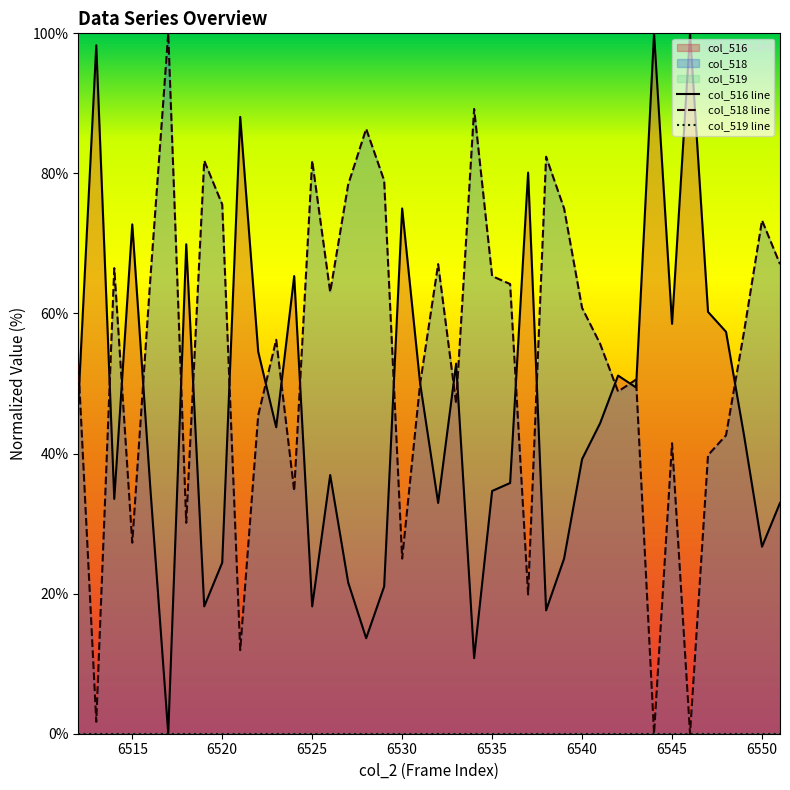

What is the value of the col_518 line point at the 9th from the left?

75.6